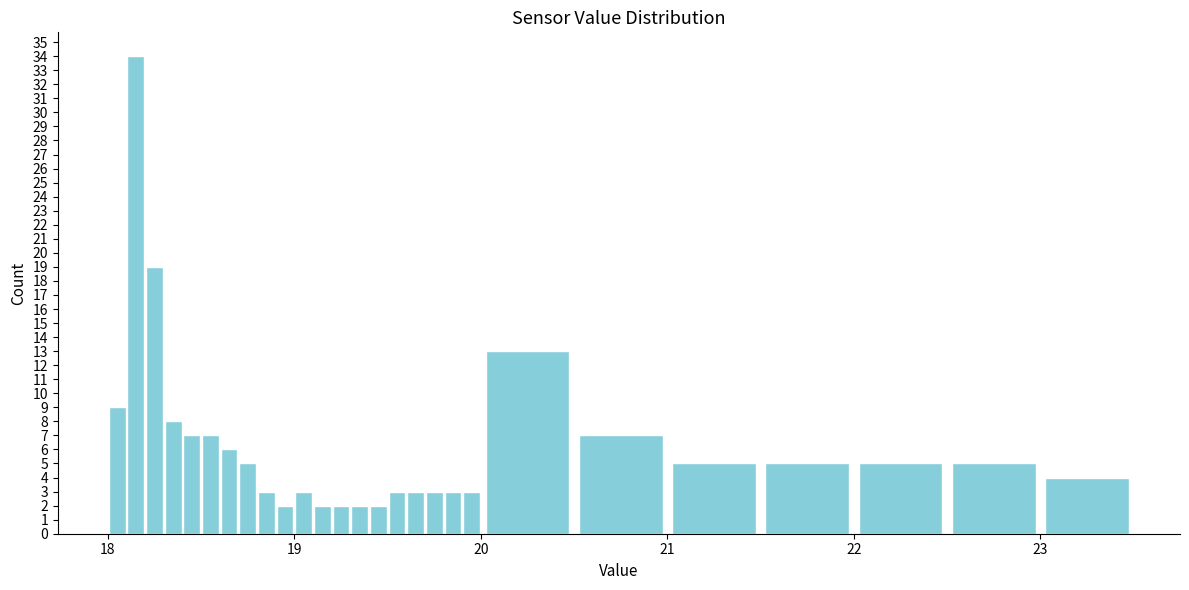

Read against the x-axis, roughly where is the centre of the tallest bar?

18.2